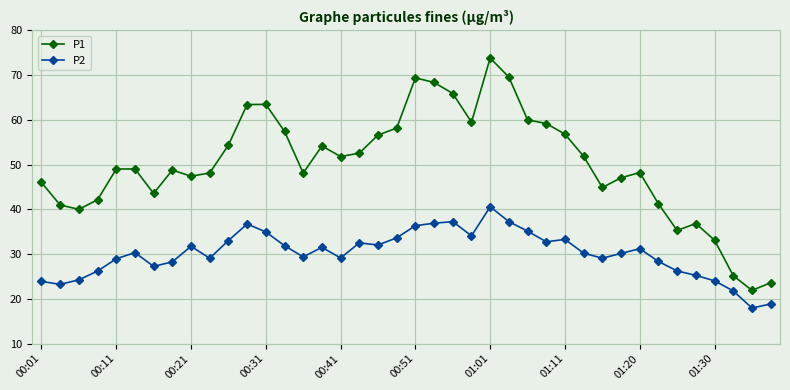

What is the difference between the second highest and second lowest values in the P2 series?

18.4